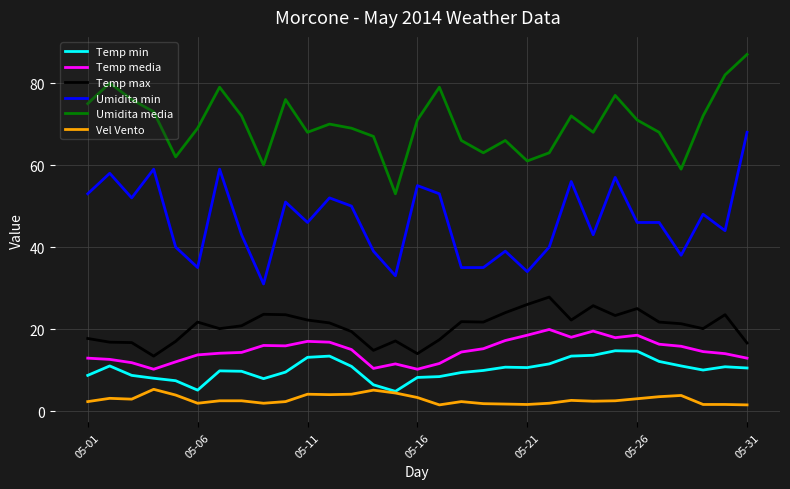

What is the greatest value displayed?

87.0